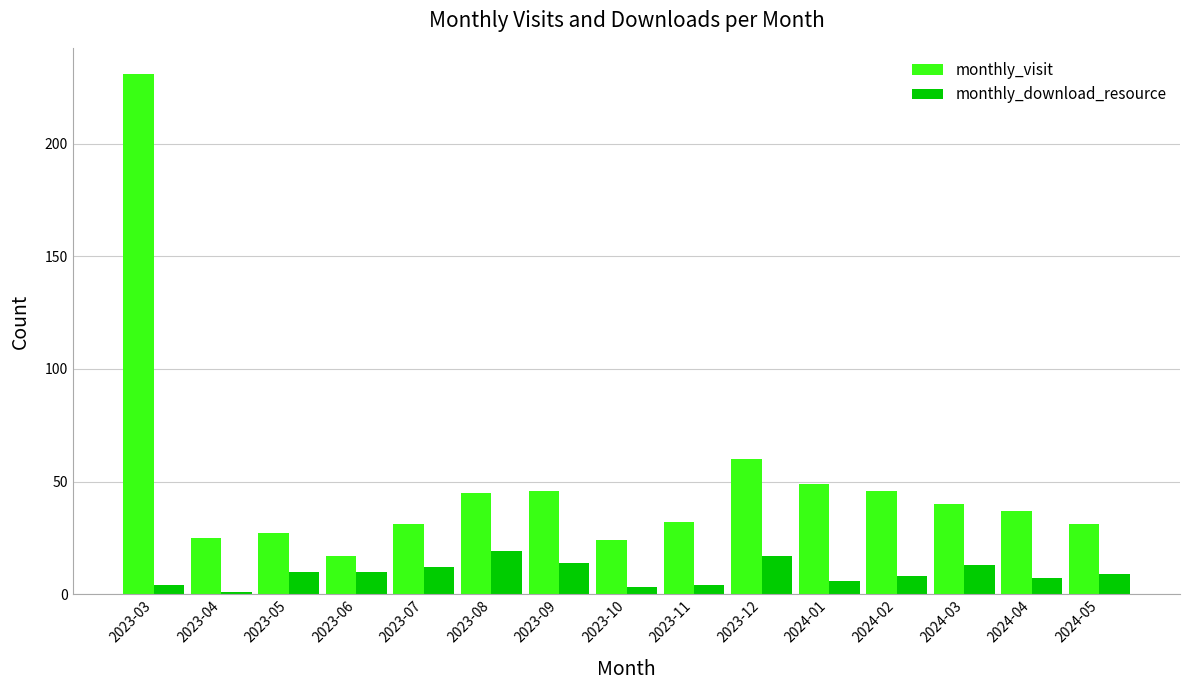

At which category is the sum across all series the highest?

2023-03